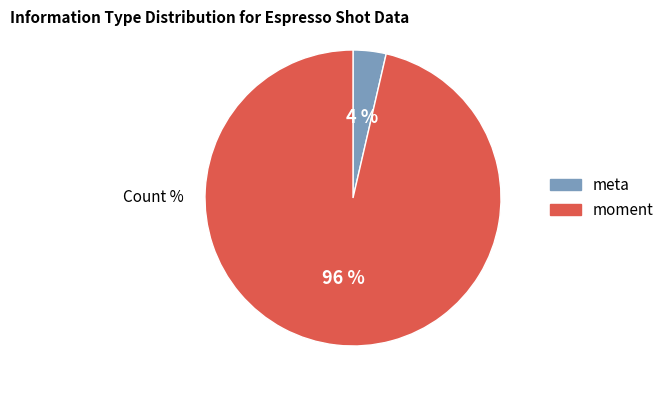

True or false: meta accounts for 4% of the total.

True